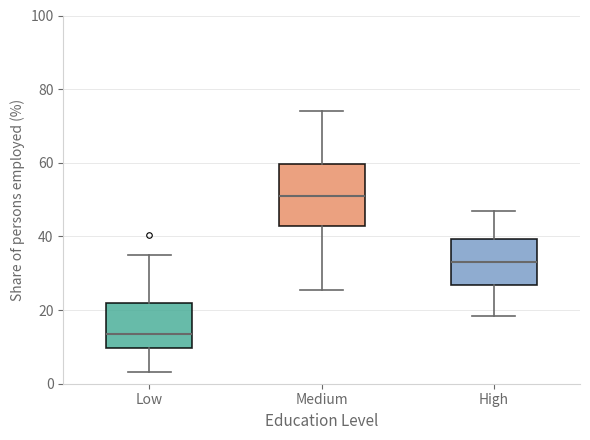

Comparing the boxes themselves (not the whiskers), which one is the tallest?

Medium